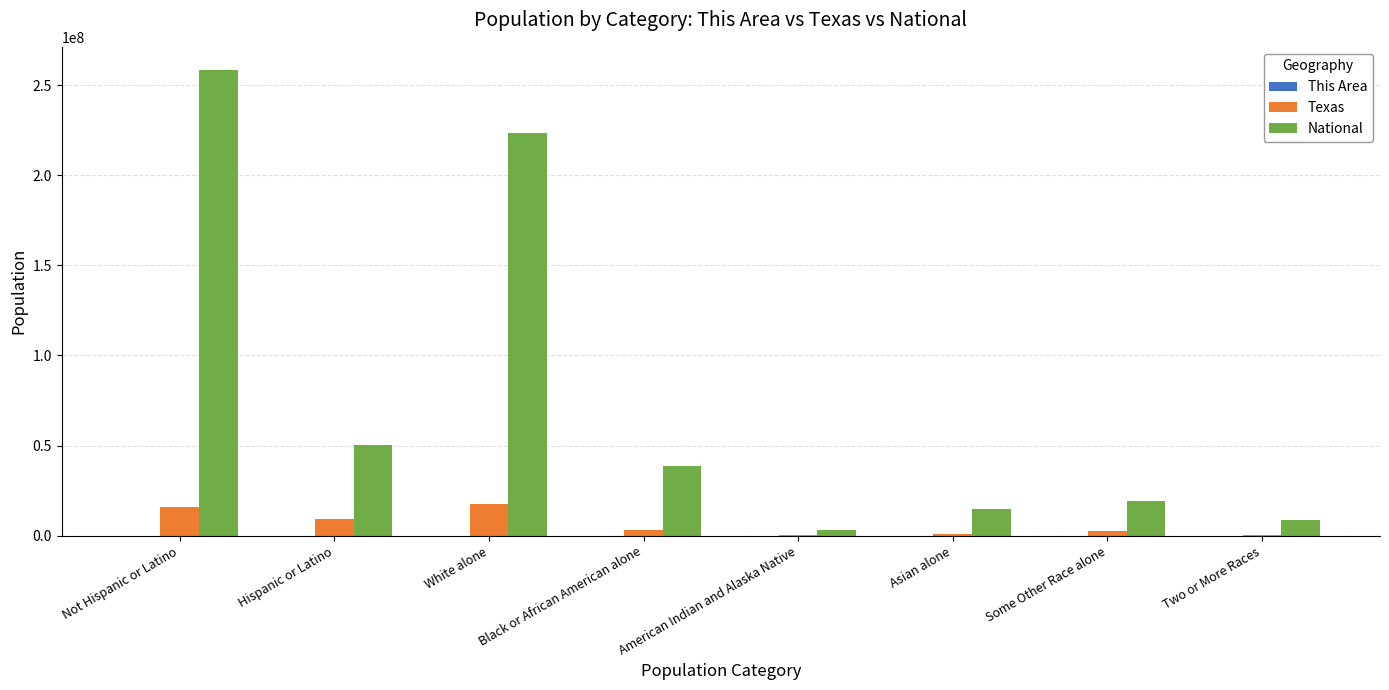

The Texas series shows 27152676 at White alone. True or false?

False